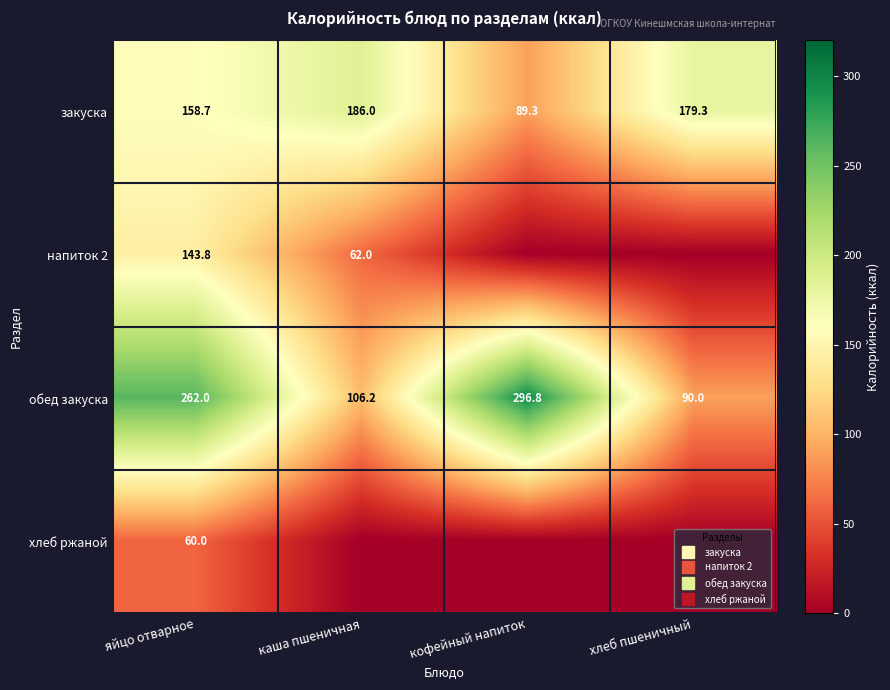

What is the minimum value for обед закуска?

90.0